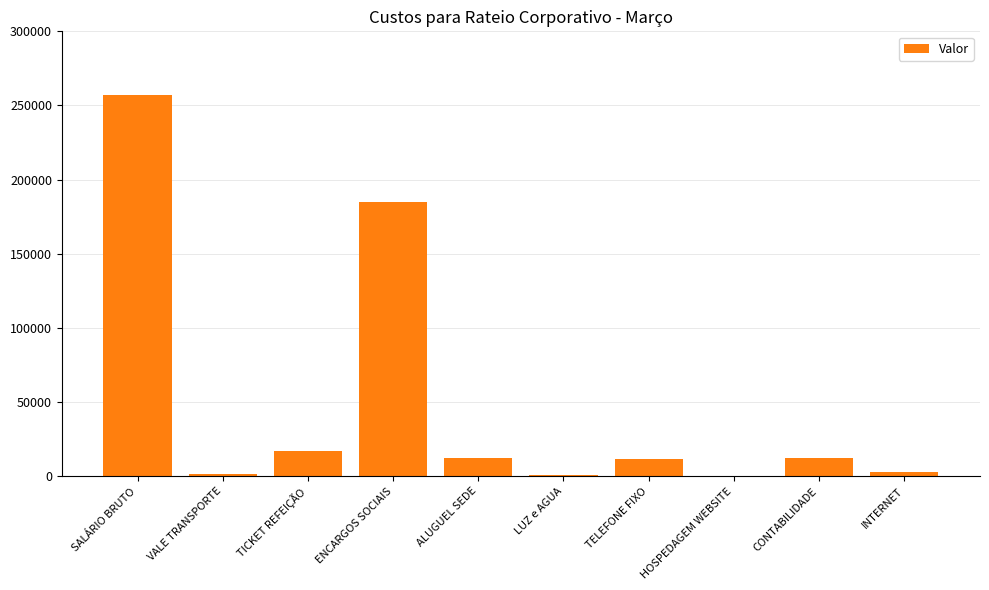

Which category has the highest value across all series?

SALÁRIO BRUTO